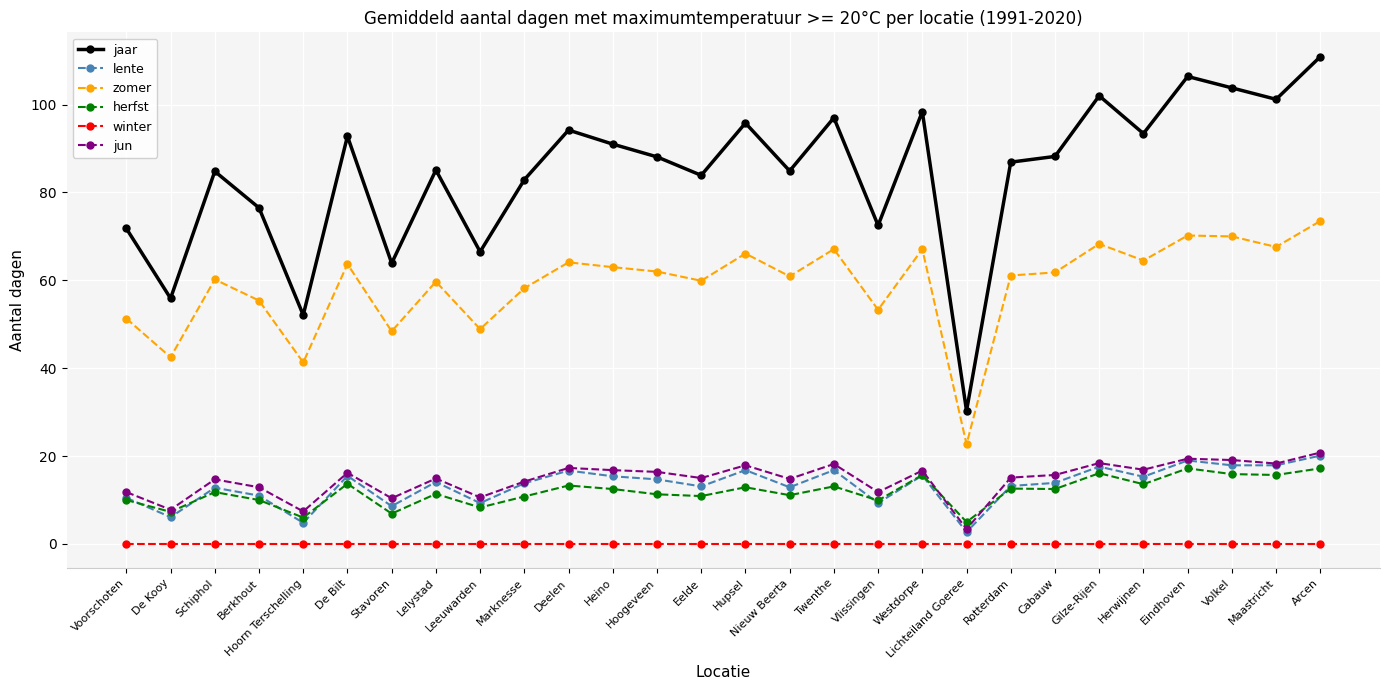

What is the difference between the jaar values at Herwijnen and Voorschoten?

21.6